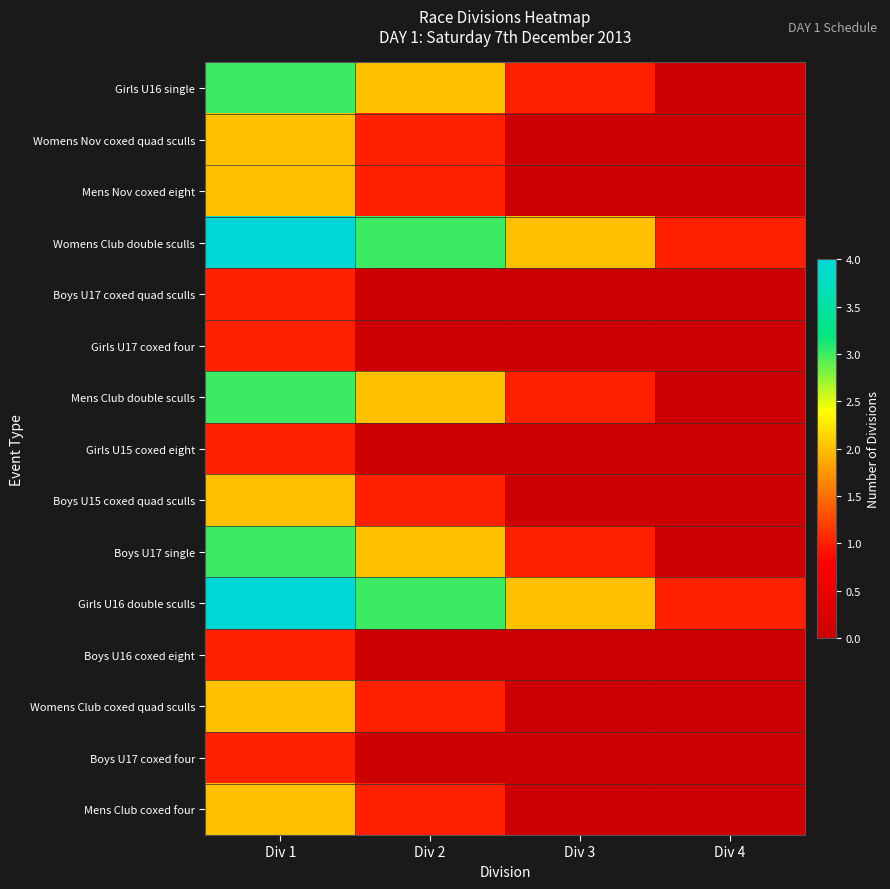

Reading left to right, what are all the values shown in this chart?

Girls U16 single: Div 1=3	Div 2=2	Div 3=1	Div 4=0
Womens Nov coxed quad sculls: Div 1=2	Div 2=1	Div 3=0	Div 4=0
Mens Nov coxed eight: Div 1=2	Div 2=1	Div 3=0	Div 4=0
Womens Club double sculls: Div 1=4	Div 2=3	Div 3=2	Div 4=1
Boys U17 coxed quad sculls: Div 1=1	Div 2=0	Div 3=0	Div 4=0
Girls U17 coxed four: Div 1=1	Div 2=0	Div 3=0	Div 4=0
Mens Club double sculls: Div 1=3	Div 2=2	Div 3=1	Div 4=0
Girls U15 coxed eight: Div 1=1	Div 2=0	Div 3=0	Div 4=0
Boys U15 coxed quad sculls: Div 1=2	Div 2=1	Div 3=0	Div 4=0
Boys U17 single: Div 1=3	Div 2=2	Div 3=1	Div 4=0
Girls U16 double sculls: Div 1=4	Div 2=3	Div 3=2	Div 4=1
Boys U16 coxed eight: Div 1=1	Div 2=0	Div 3=0	Div 4=0
Womens Club coxed quad sculls: Div 1=2	Div 2=1	Div 3=0	Div 4=0
Boys U17 coxed four: Div 1=1	Div 2=0	Div 3=0	Div 4=0
Mens Club coxed four: Div 1=2	Div 2=1	Div 3=0	Div 4=0